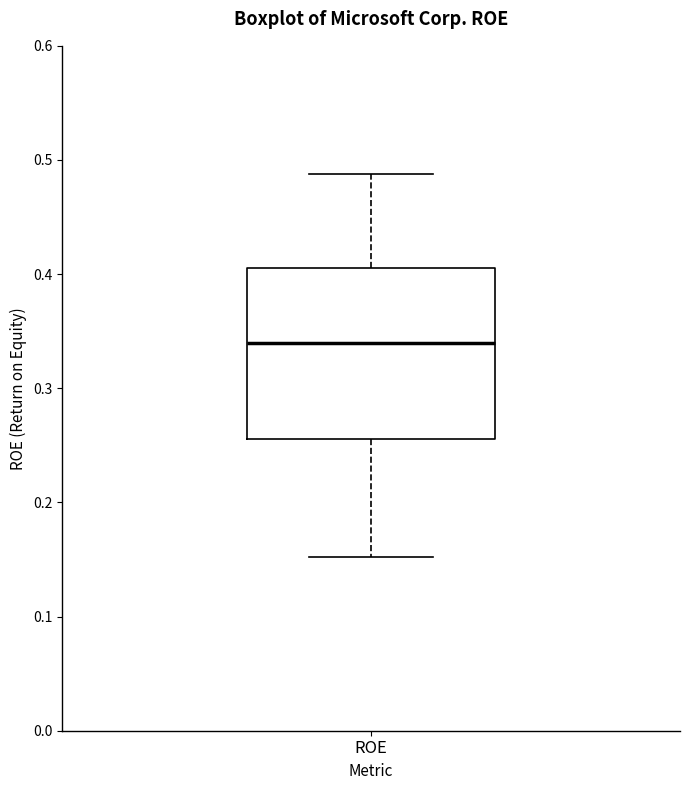

Transcribe this box plot: give where the median line is, the range the box spans, and where the two whiskers end, as read against the y-axis. The values are not printed on the chart, so give them approximately, as read against the axis.

median 0.34, box 0.26 to 0.41, whiskers 0.15 to 0.49